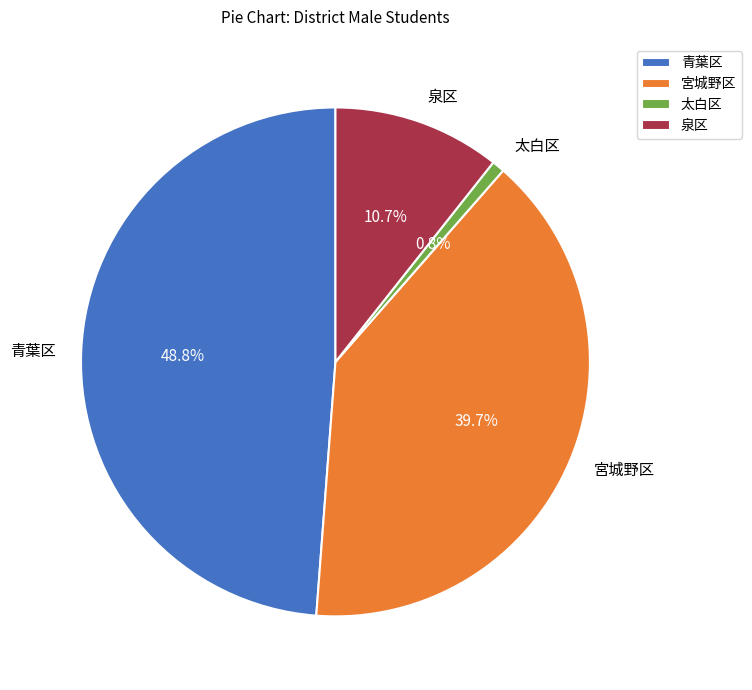

Rank the categories by value from highest to lowest.

青葉区, 宮城野区, 泉区, 太白区